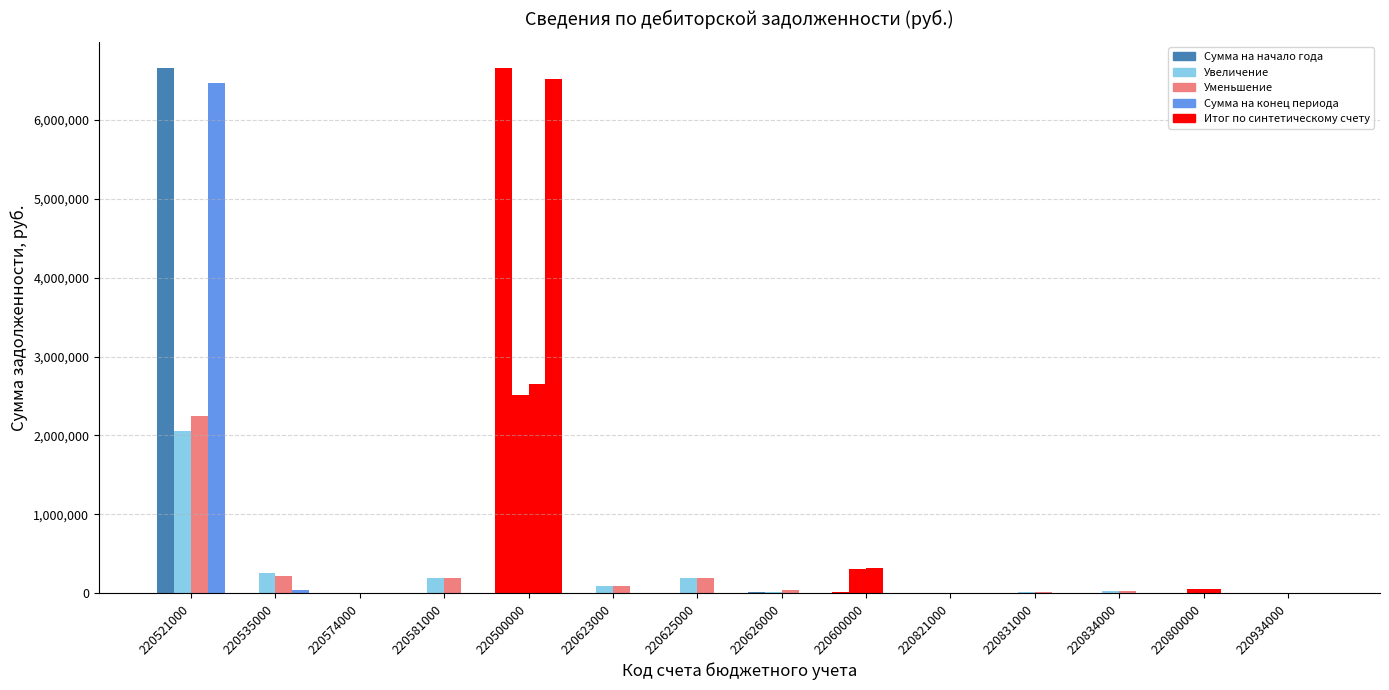

What is the label of the 4th bar from the left?

220581000